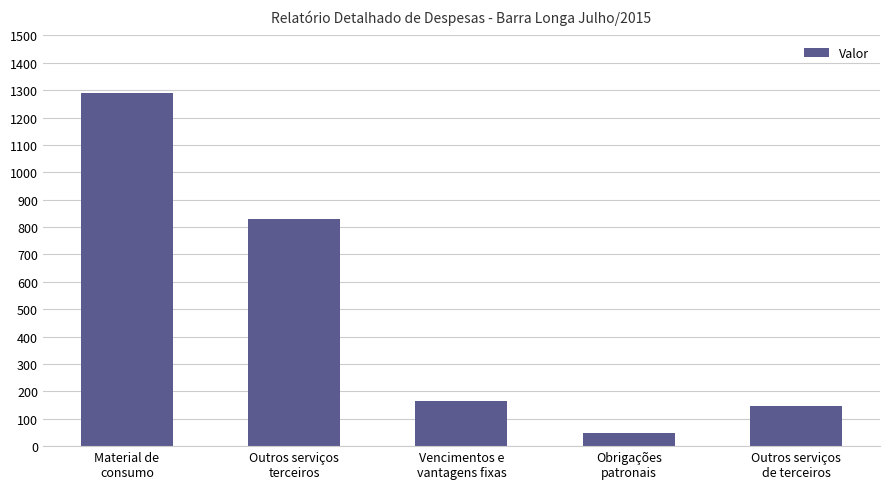

Which label corresponds to the largest value in the chart?

Material de
consumo